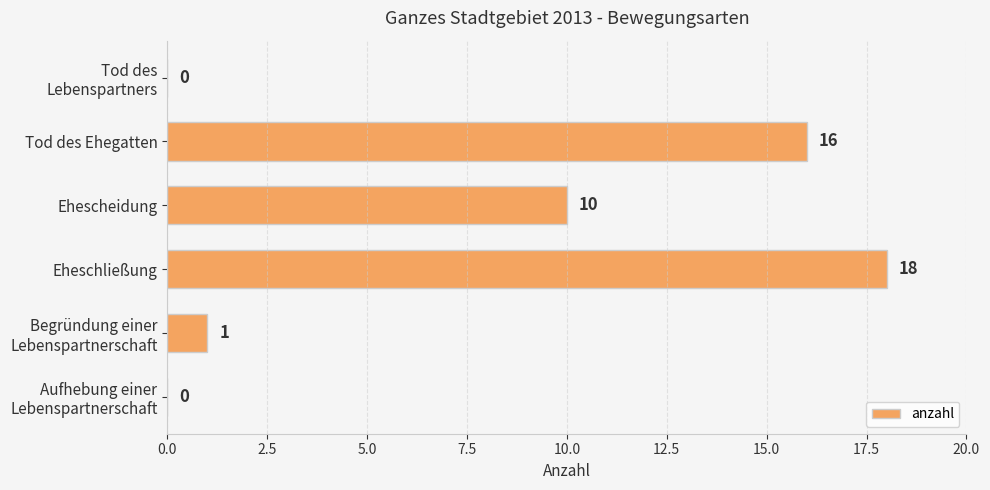

True or false: the data shows 8 at Tod des Ehegatten.

False